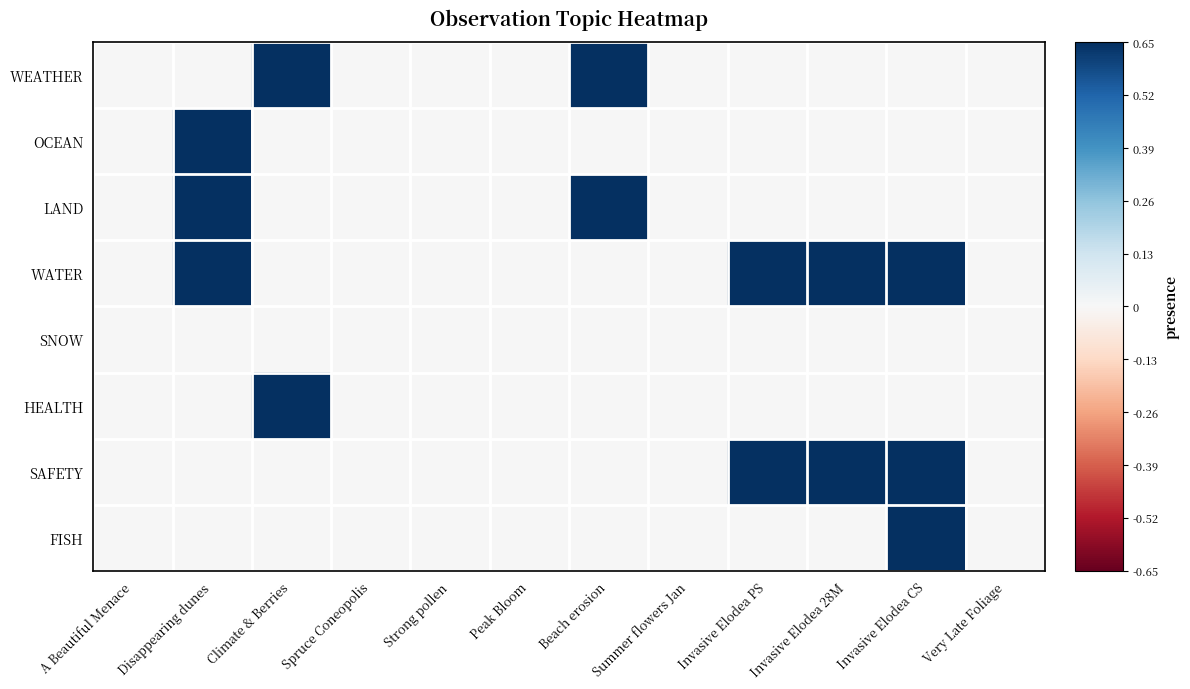

What is the total value across all series at Invasive Elodea PS?

1.3